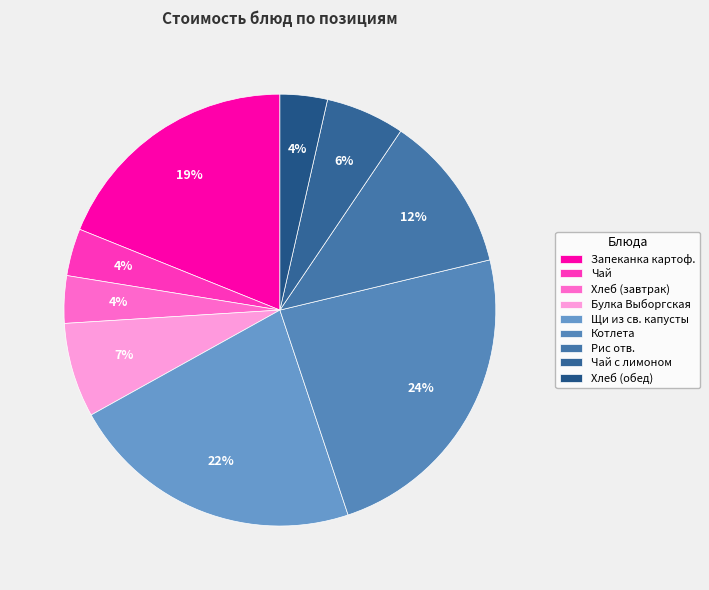

Count the number of slices in the pie.

9